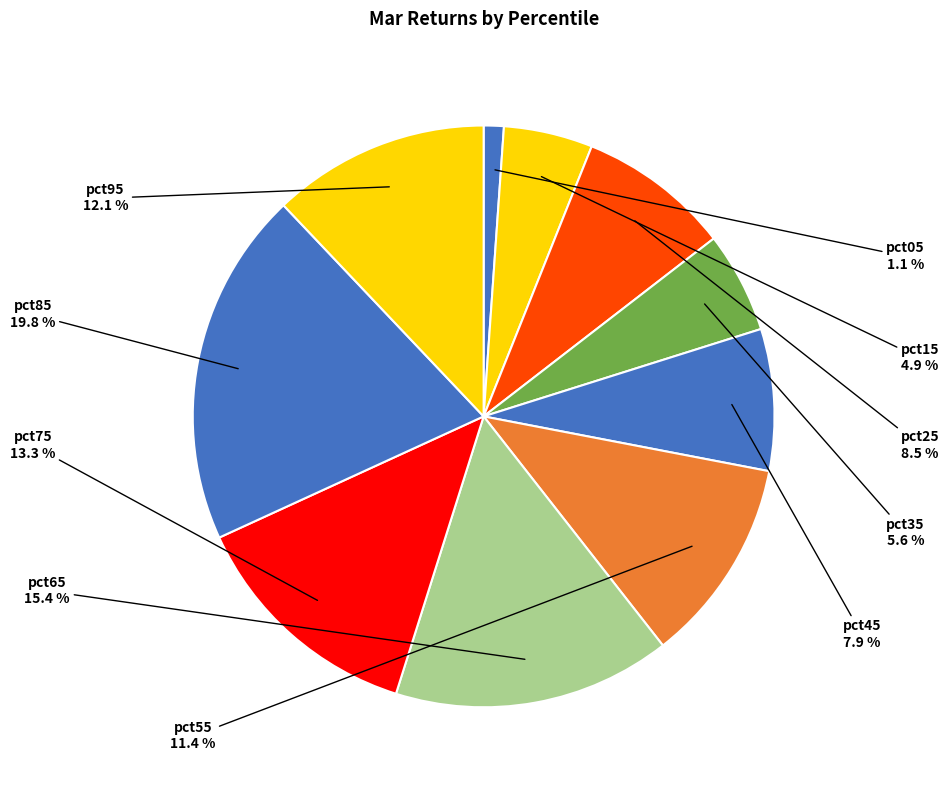

Which category has the smallest portion of the pie?

pct05